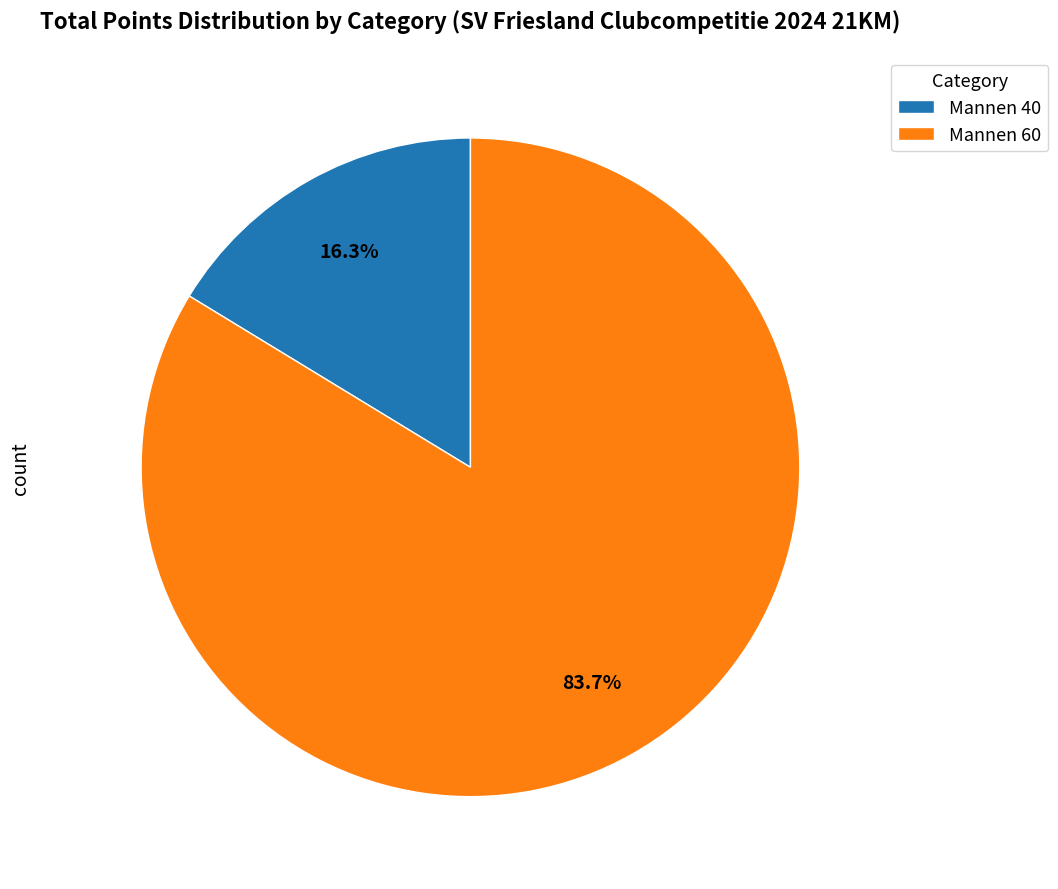

How many slices are in this pie chart?

2